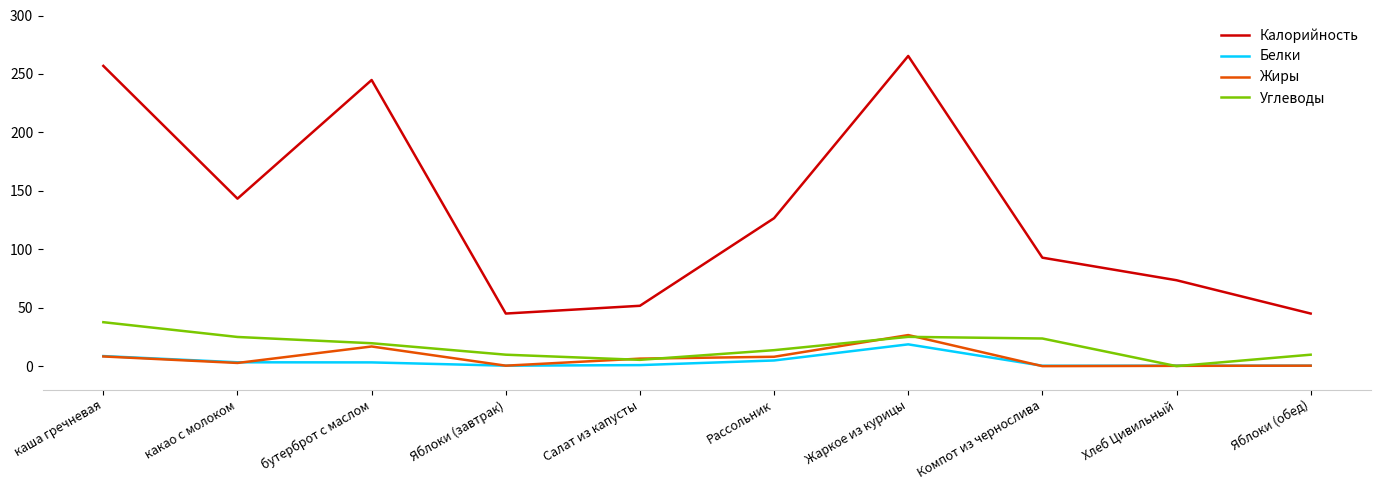

Is it true that Жиры equals 0.0 at Компот из чернослива?

True